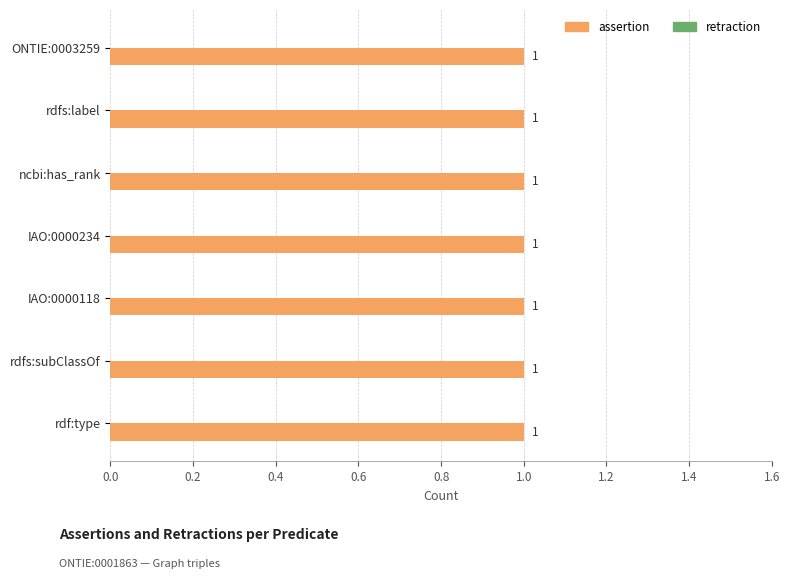

Reading left to right, extract all data points from this chart.

assertion: 1	1	1	1	1	1	1
retraction: 0	0	0	0	0	0	0